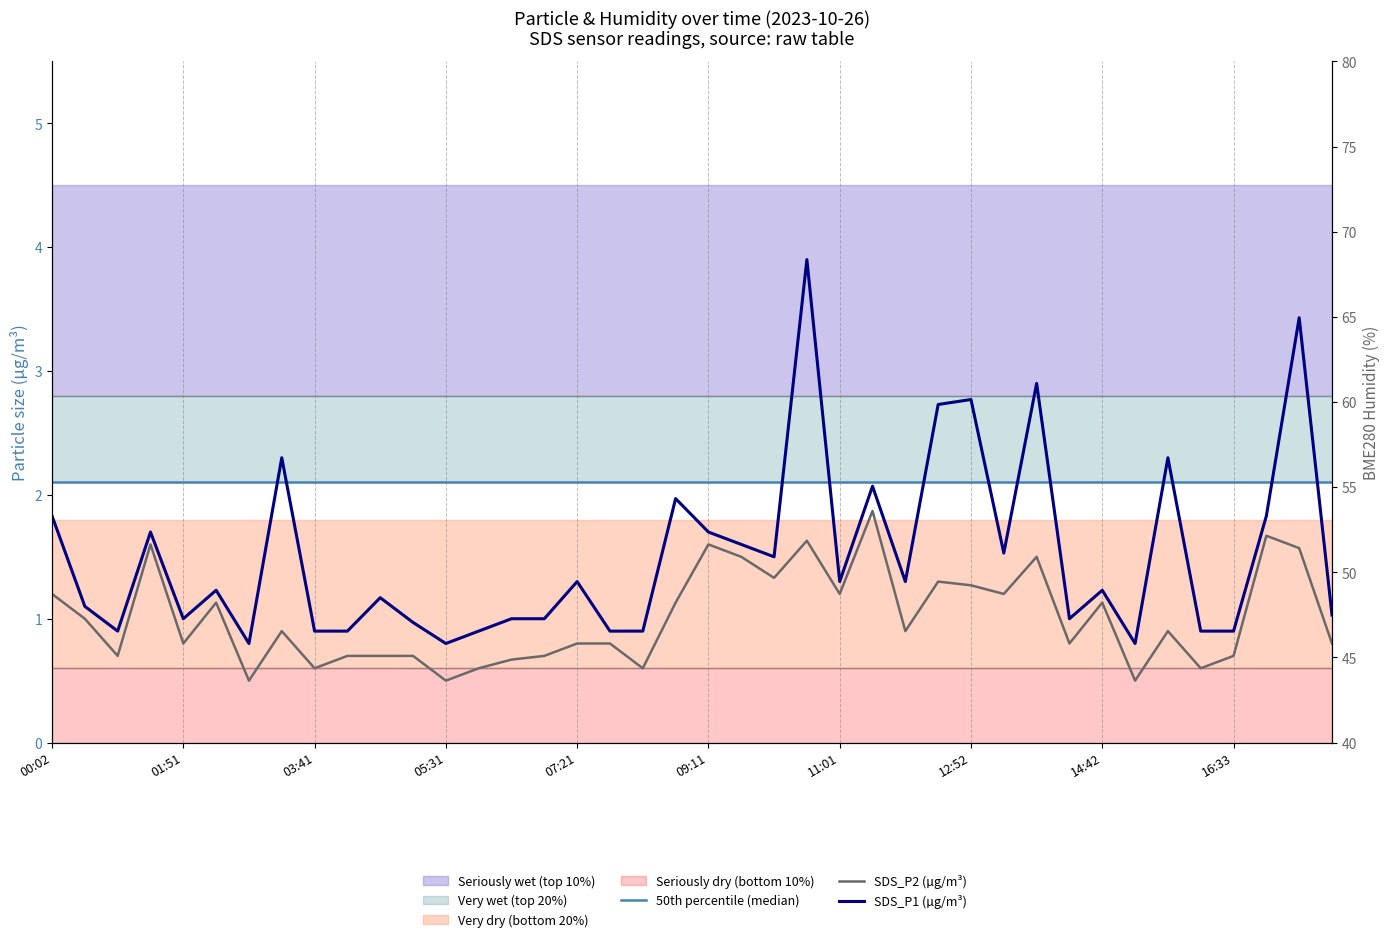

What position from the left is 14?

15